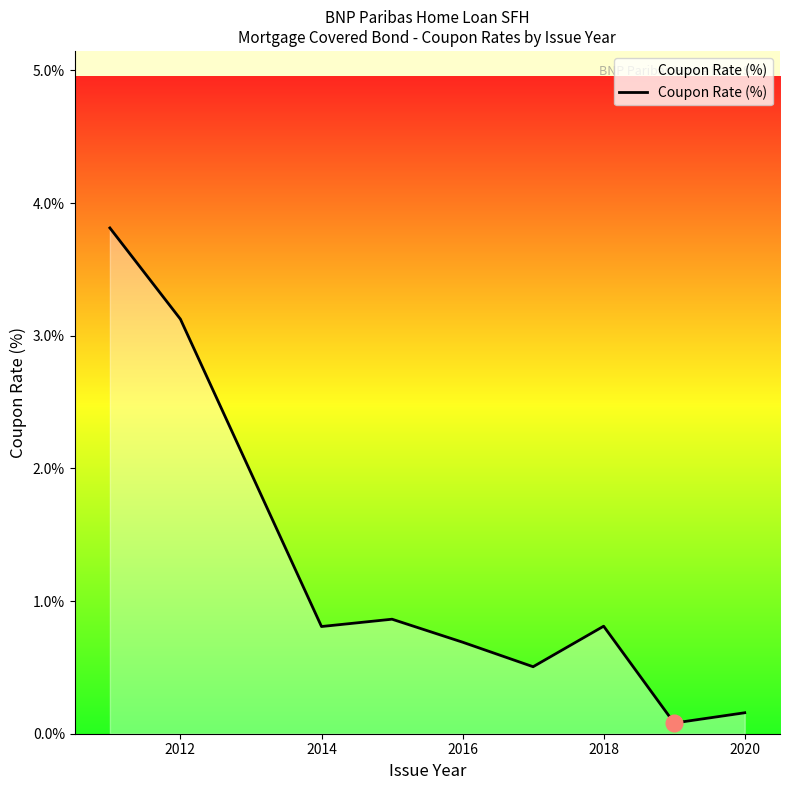

What is the greatest value displayed?

3.8